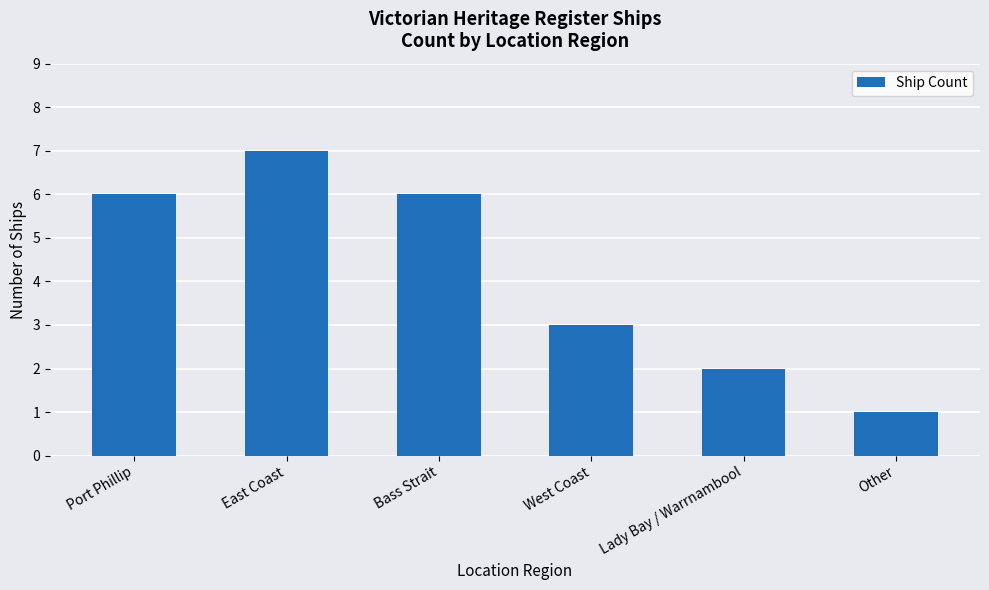

True or false: the data shows 1 at Other.

True